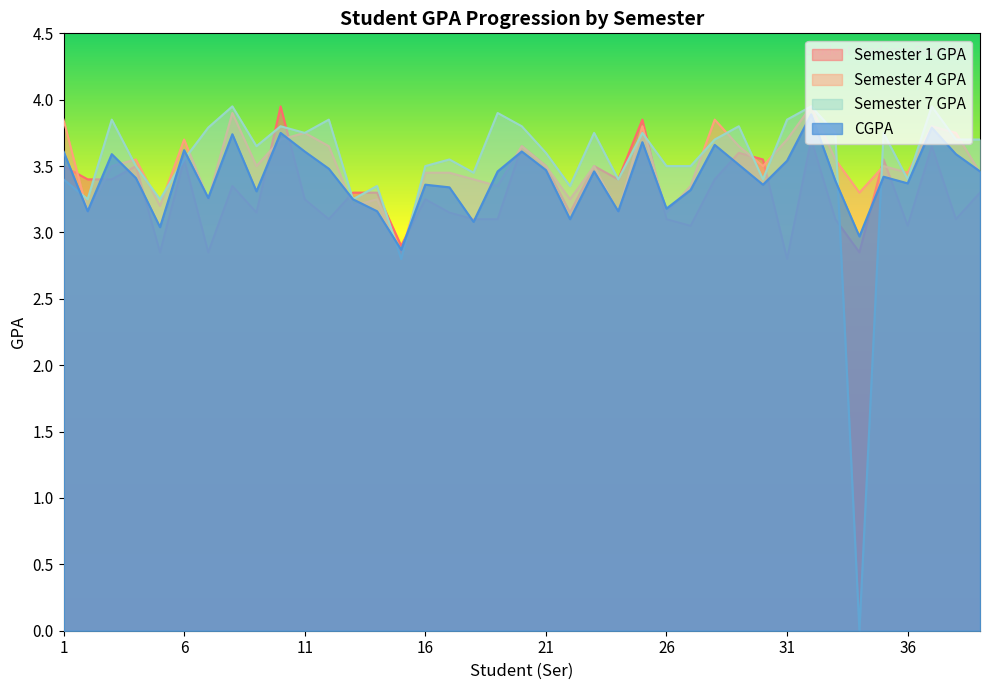

What is the average value of the Semester 1 GPA series?

3.3